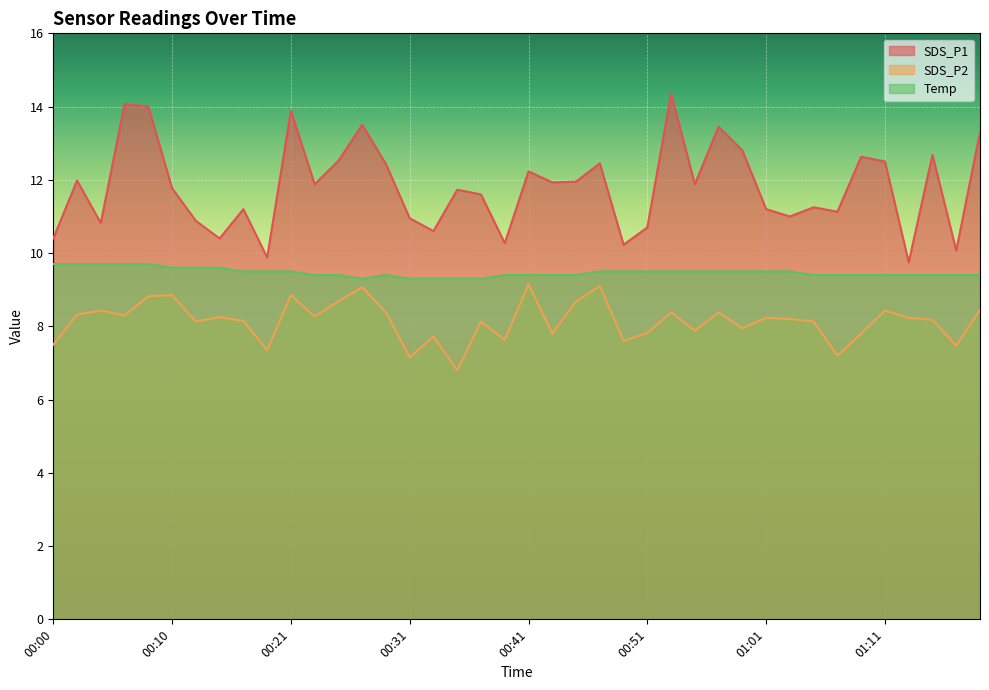

True or false: SDS_P1 and SDS_P2 cross at least once.

False